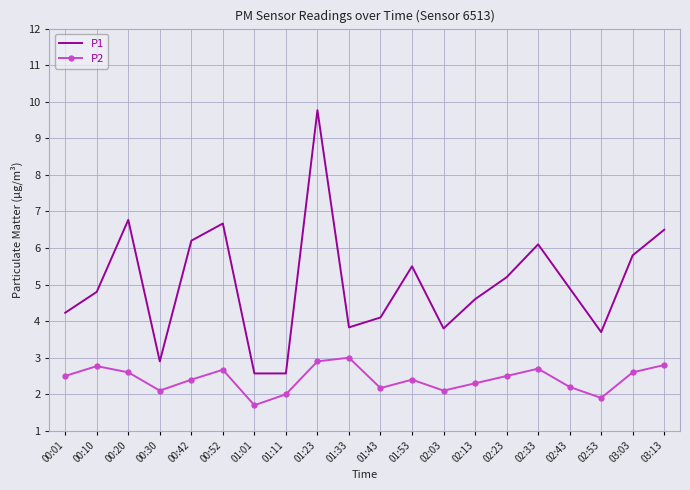

What position from the left is 00:10?

2